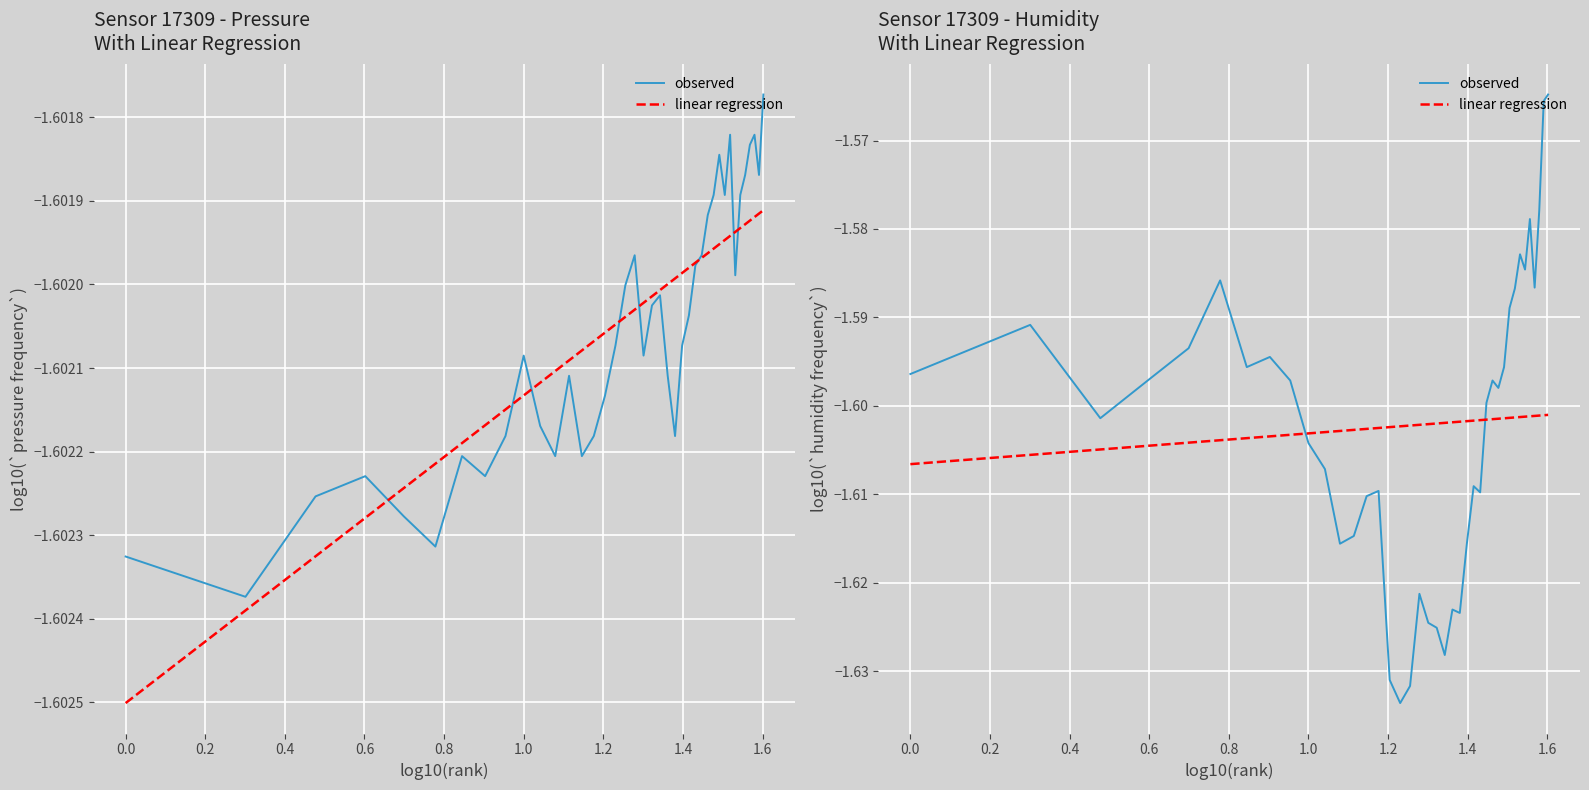

Which series ends up on top after the final intersection of observed and linear regression?

observed